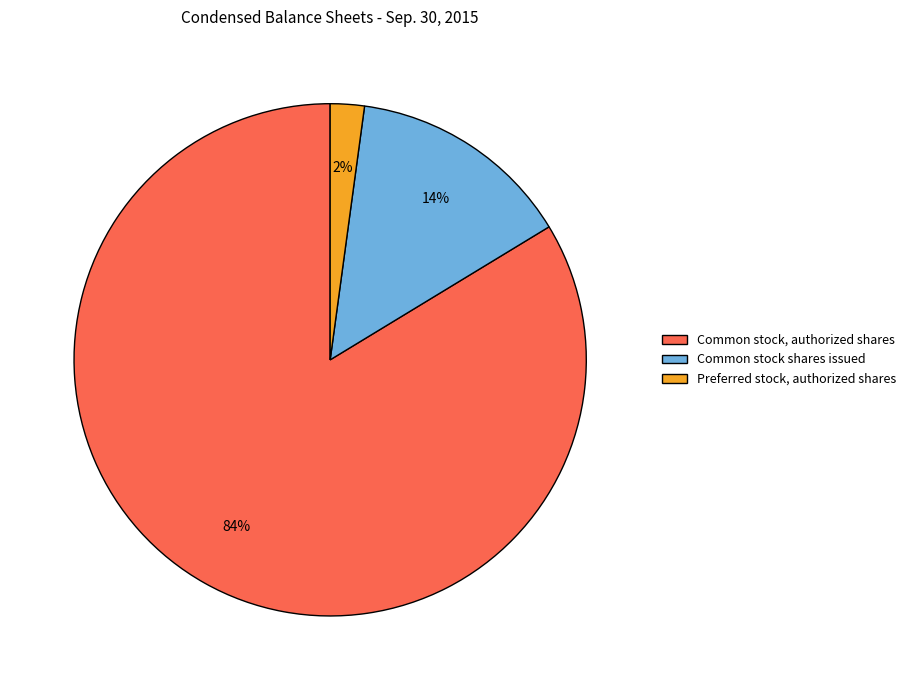

Rank the categories by value from highest to lowest.

Common stock, authorized shares, Common stock shares issued, Preferred stock, authorized shares